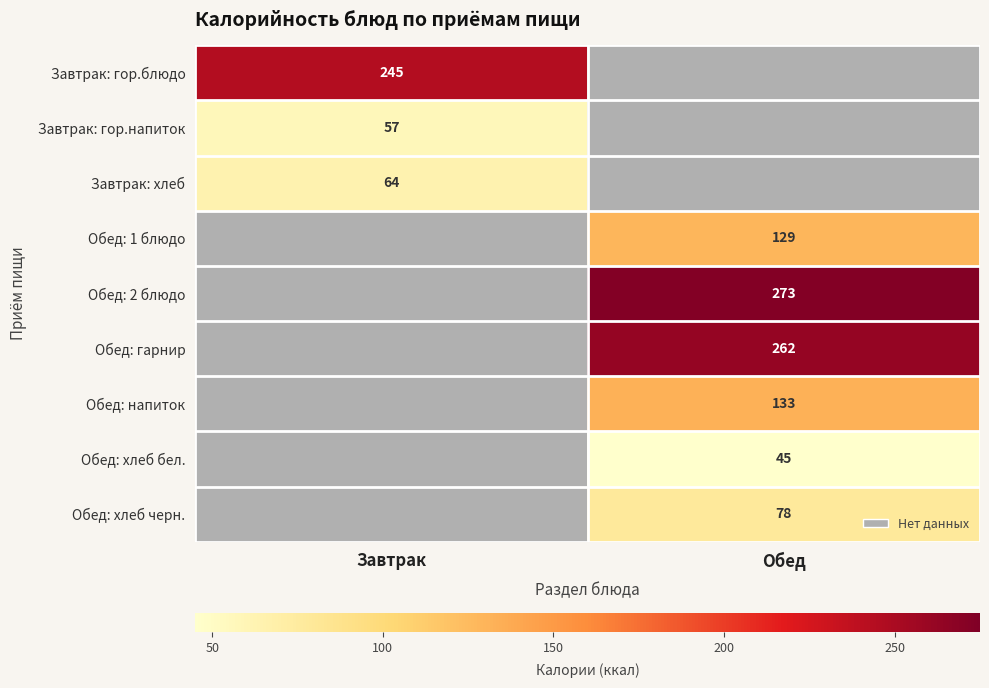

How many data points does each series have?

2